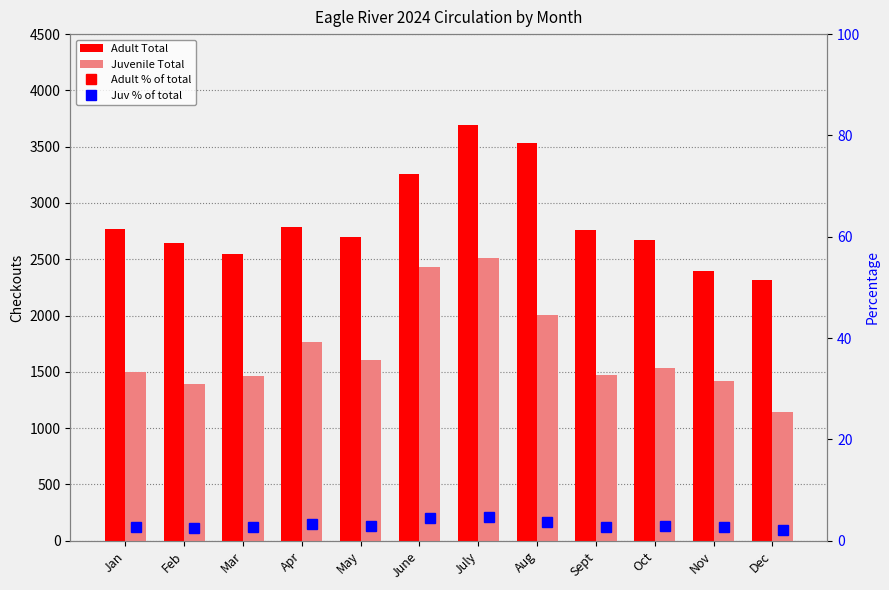

Which category has the highest value in the Juvenile Total series?

July